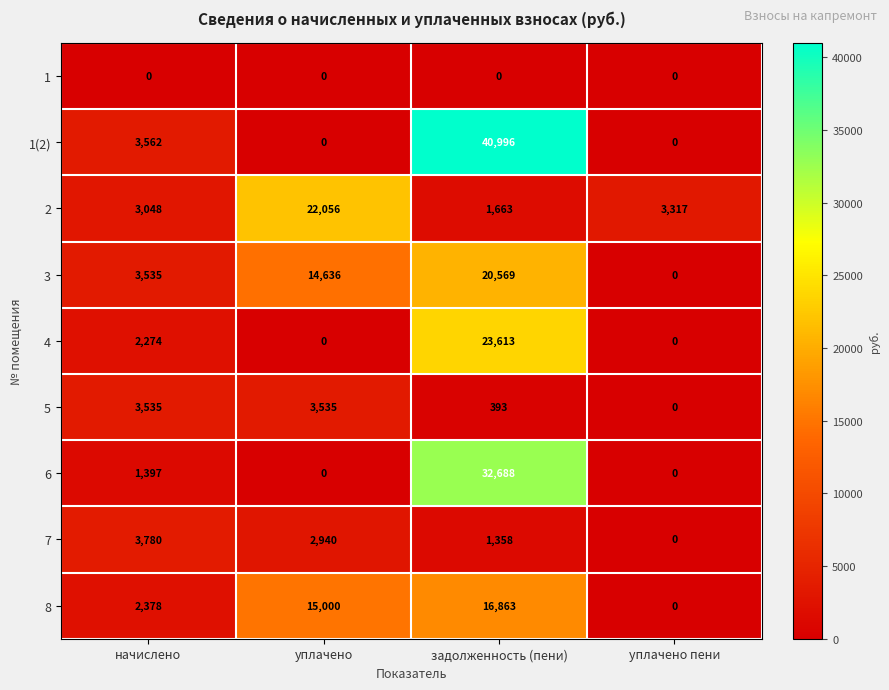

What value does the 6 series have at задолженность (пени), to the nearest 100?

32700